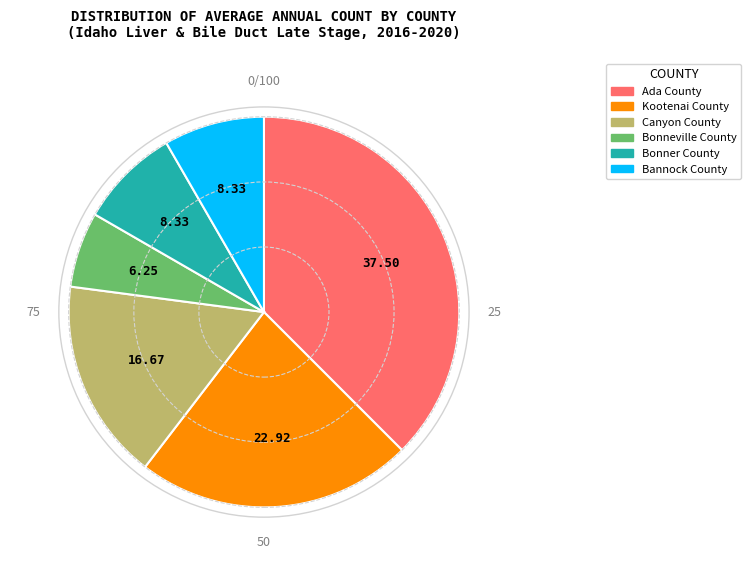

What is the ratio of the value at Bonneville County to the value at Ada County?

0.2